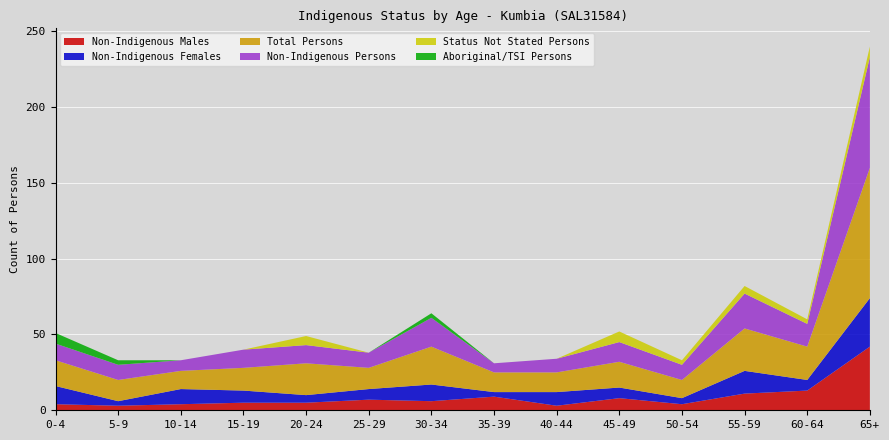

Reading right to left, what are all the values shown in this chart?

Non-Indigenous Males: 65+=42	60-64=13	55-59=11	50-54=4	45-49=8	40-44=3	35-39=9	30-34=6	25-29=7	20-24=5	15-19=5	10-14=4	5-9=3	0-4=4
Non-Indigenous Females: 65+=32	60-64=7	55-59=15	50-54=4	45-49=7	40-44=9	35-39=3	30-34=11	25-29=7	20-24=5	15-19=8	10-14=10	5-9=3	0-4=12
Total Persons: 65+=86	60-64=22	55-59=28	50-54=12	45-49=17	40-44=13	35-39=13	30-34=25	25-29=14	20-24=21	15-19=15	10-14=12	5-9=14	0-4=17
Non-Indigenous Persons: 65+=73	60-64=15	55-59=23	50-54=10	45-49=13	40-44=9	35-39=6	30-34=19	25-29=10	20-24=12	15-19=12	10-14=7	5-9=10	0-4=11
Status Not Stated Persons: 65+=7	60-64=3	55-59=5	50-54=3	45-49=7	40-44=0	35-39=0	30-34=0	25-29=0	20-24=6	15-19=0	10-14=0	5-9=0	0-4=0
Aboriginal/TSI Persons: 65+=0	60-64=0	55-59=0	50-54=0	45-49=0	40-44=0	35-39=0	30-34=3	25-29=0	20-24=0	15-19=0	10-14=0	5-9=3	0-4=7